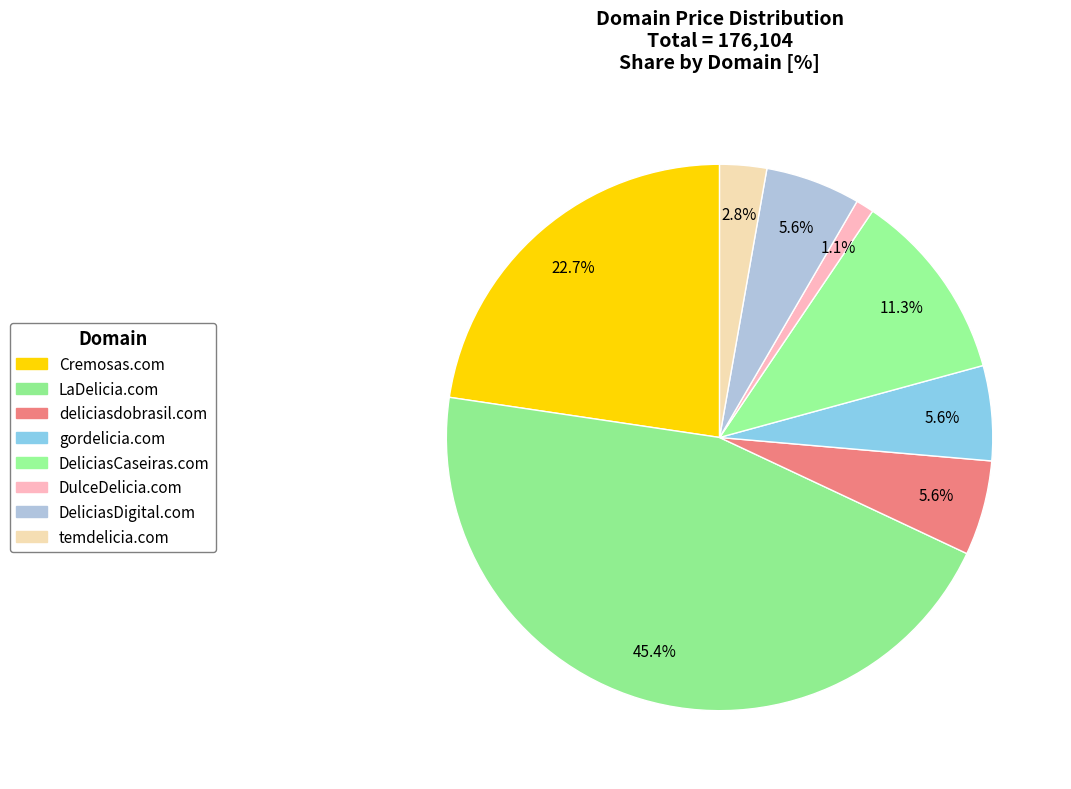

How many slices are in this pie chart?

8